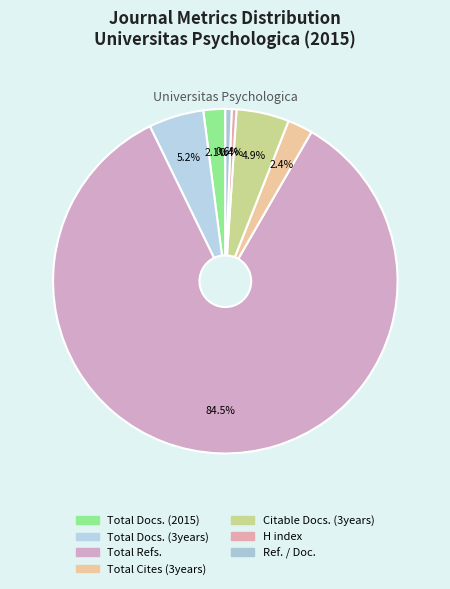

What is the smallest slice in the pie chart?

H index